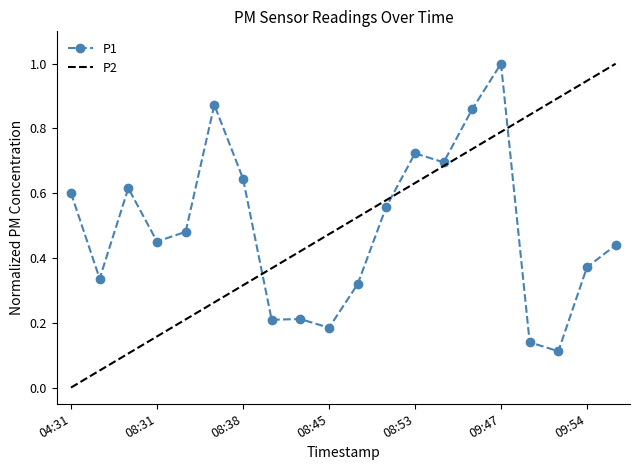

List the labels in order of value, smallest first.

09:52, 09:49, 08:45, 08:40, 08:43, 08:48, 04:34, 09:54, 09:58, 08:31, 08:33, 08:50, 04:31, 08:28, 08:38, 08:55, 08:53, 09:00, 08:35, 09:47